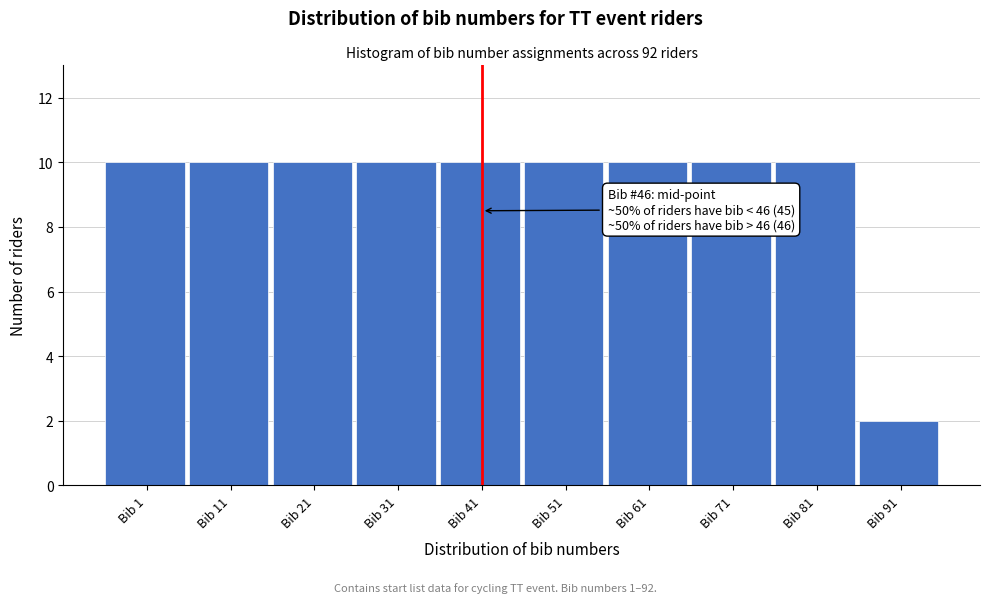

Reading left to right, what are all the values shown in this chart?

Bib 1=10	Bib 11=10	Bib 21=10	Bib 31=10	Bib 41=10	Bib 51=10	Bib 61=10	Bib 71=10	Bib 81=10	Bib 91=2